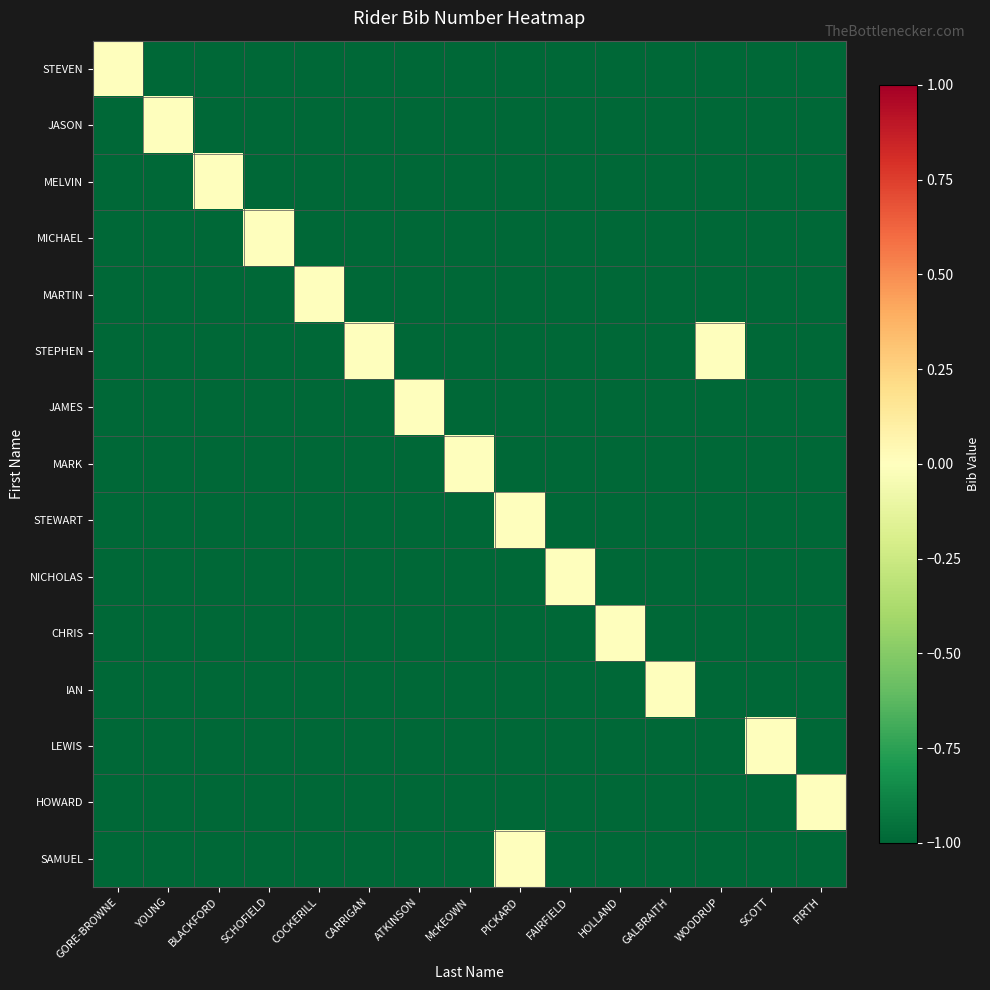

What is the difference between the highest and lowest values at SCOTT?

1